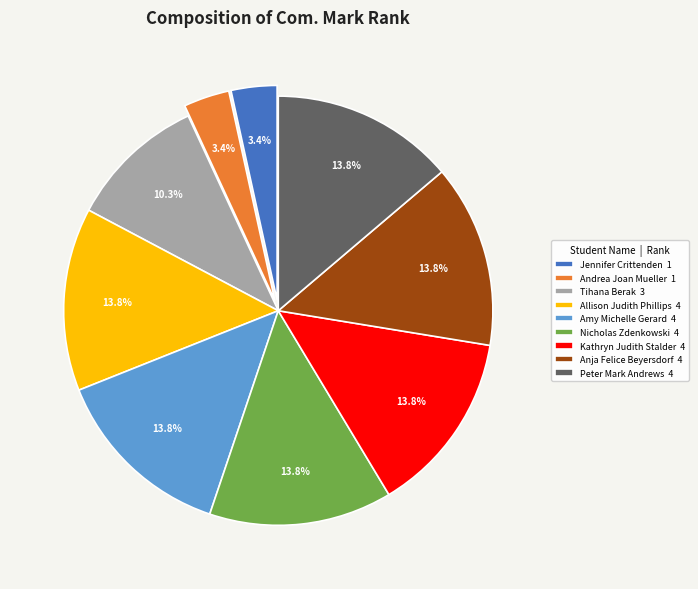

Is it true that Amy Michelle Gerard is 14% of the pie?

True